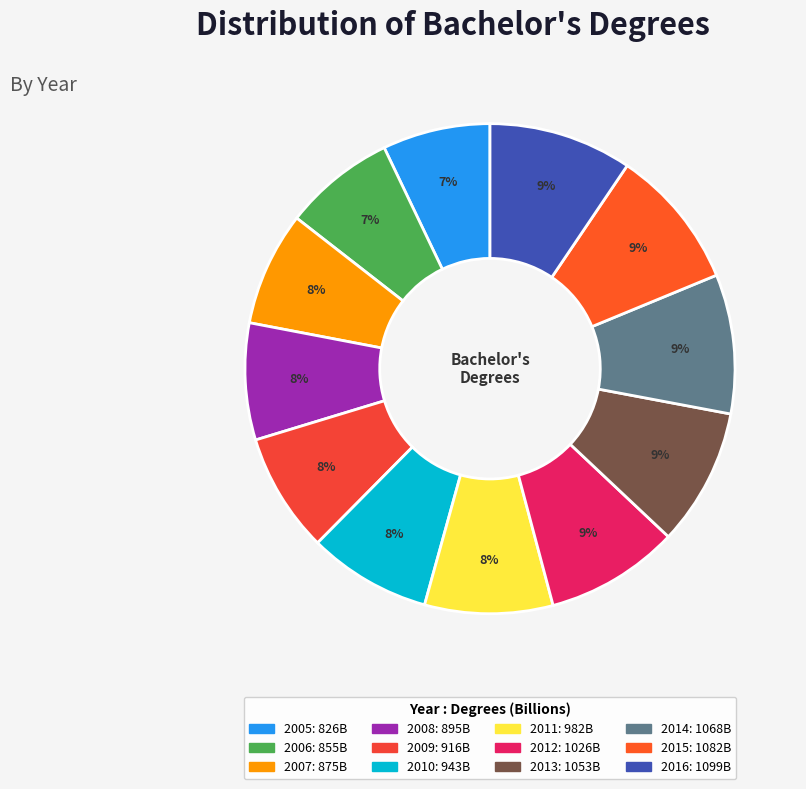

Is it true that 2007 is 8% of the pie?

True